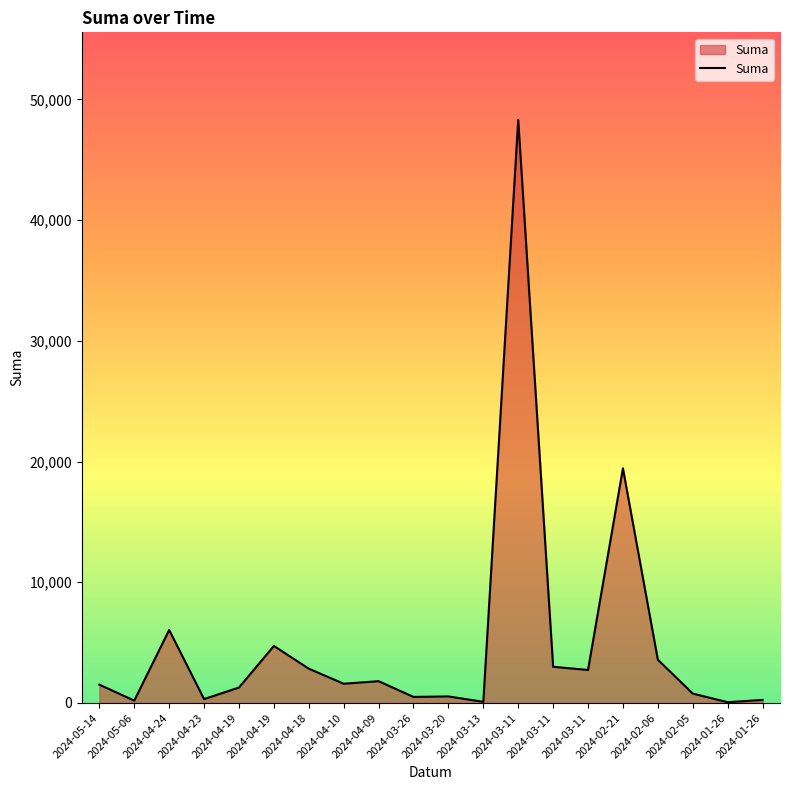

Does the chart display data point markers on the line(s)?

No